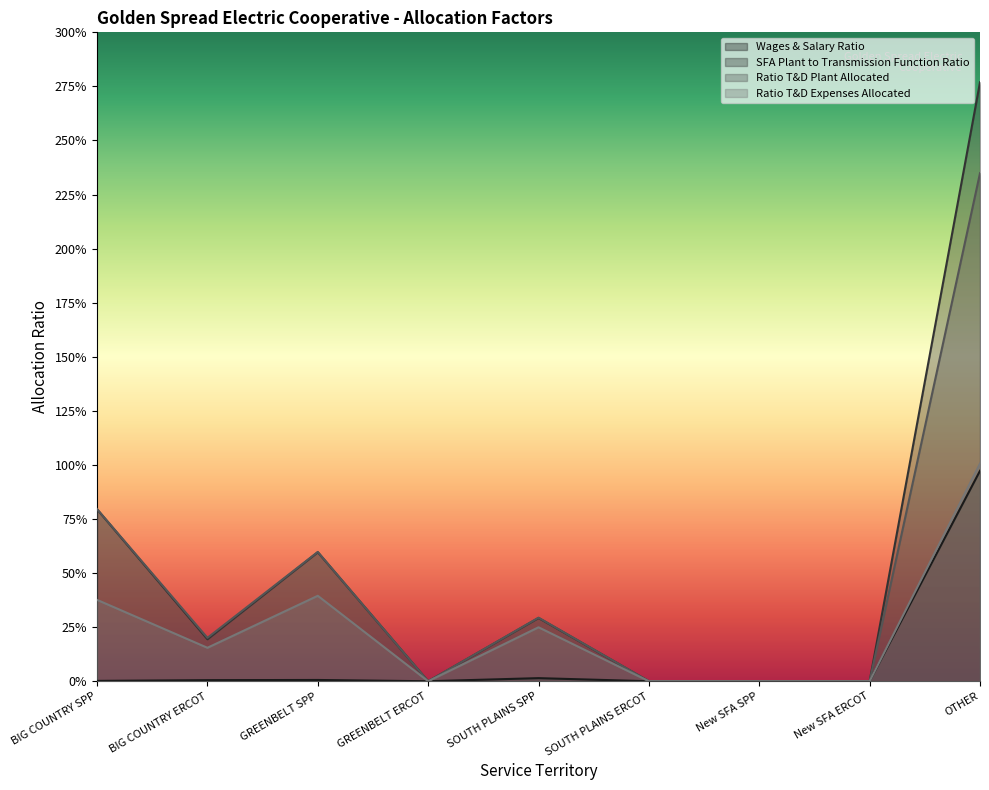

What is the difference between the maximum and second lowest values in the Ratio T&D Plant Allocated series?

2.3